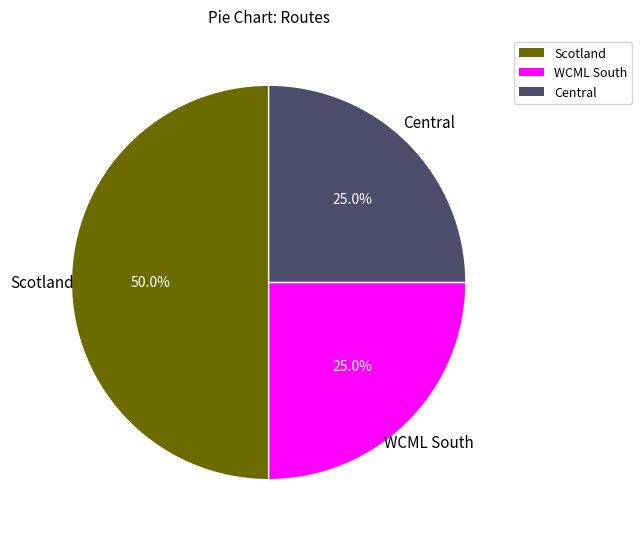

Approximately how many times larger is the value at WCML South compared to Central?

1.0